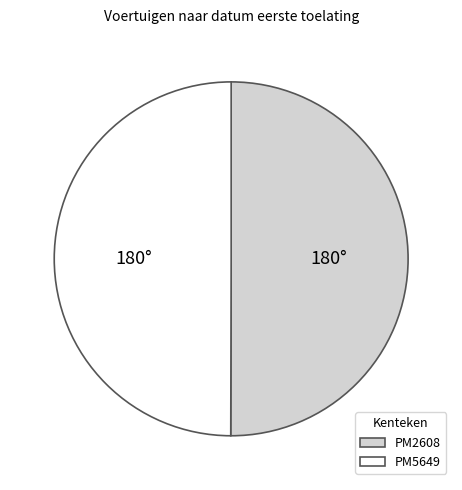

The PM2608 slice represents 50% of the pie. True or false?

True